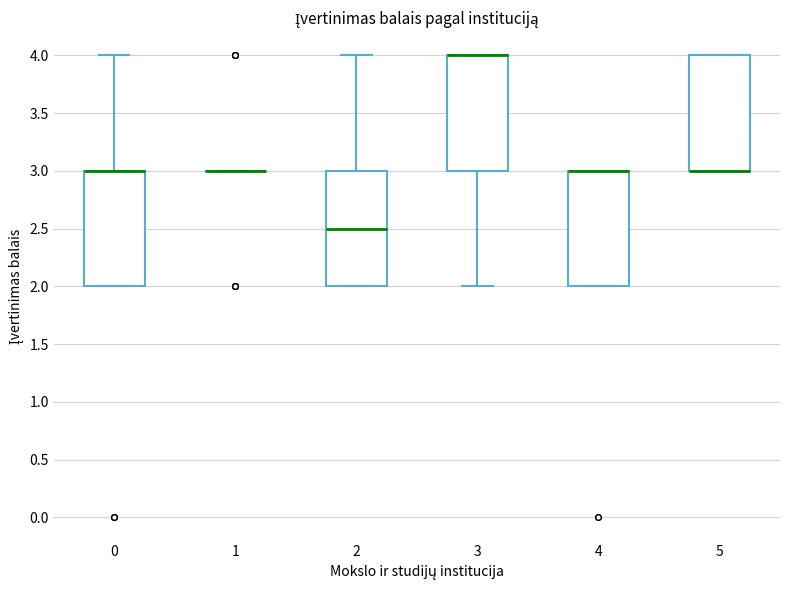

Reading left to right, read every box against the y-axis: the position of its median line, the range the box covers, and the ends of its whiskers. The values are not printed on the chart, so give them approximately, as read against the axis.

0: median 3.0 (drawn on the box's upper edge), box 2.0 to 3.0, whiskers 2.0 to 4.0
1: box collapsed to a line at 3.0, whiskers 3.0 to 3.0
2: median 2.5, box 2.0 to 3.0, whiskers 2.0 to 4.0
3: median 4.0 (drawn on the box's upper edge), box 3.0 to 4.0, whiskers 2.0 to 4.0
4: median 3.0 (drawn on the box's upper edge), box 2.0 to 3.0, whiskers 2.0 to 3.0
5: median 3.0 (drawn on the box's lower edge), box 3.0 to 4.0, whiskers 3.0 to 4.0